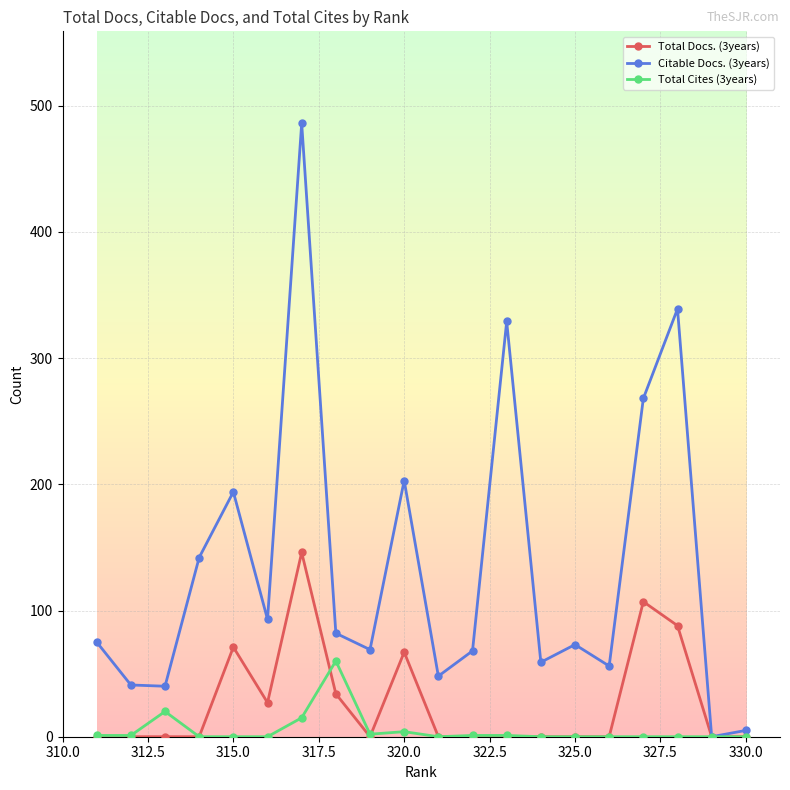

What is the difference between the second highest and minimum values in the Citable Docs. (3years) series?

339